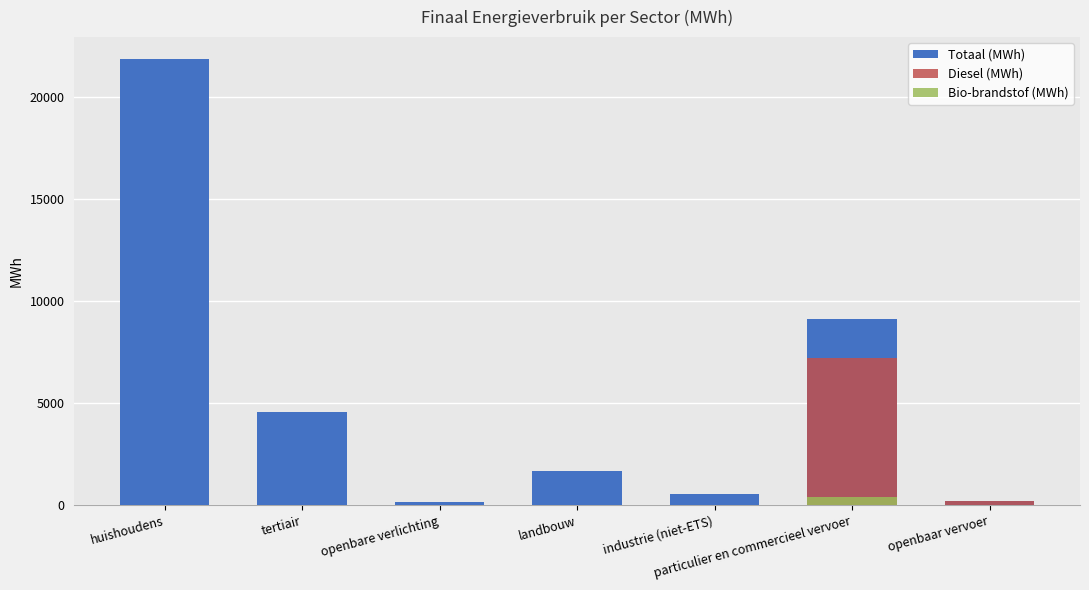

Reading left to right, extract all data points from this chart.

Totaal (MWh): 21867.0	4569.5	131.8	1664.8	543.7	9118.7	192.0
Diesel (MWh): 0.0	0.0	0.0	0.0	0.0	7209.5	183.8
Bio-brandstof (MWh): 0.0	0.0	0.0	0.0	0.0	393.1	8.2